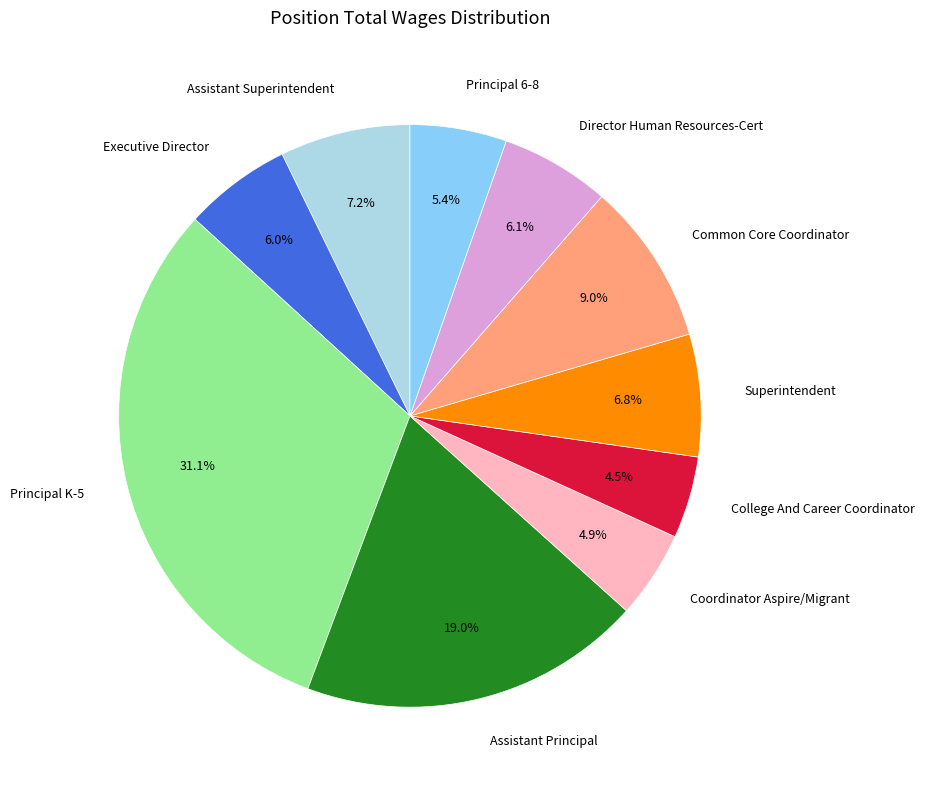

Which has a higher value, Assistant Principal or Common Core Coordinator?

Assistant Principal